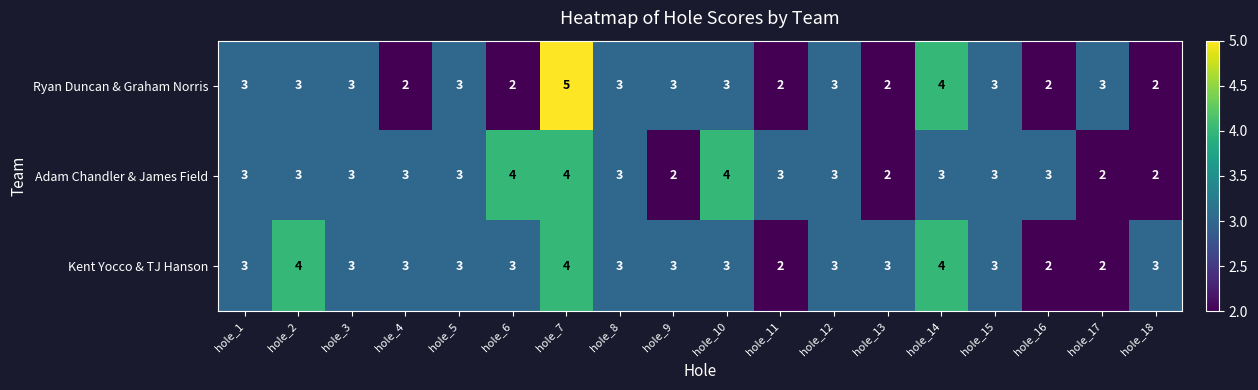

Count the Kent Yocco & TJ Hanson values in the range 3 to 4.

15